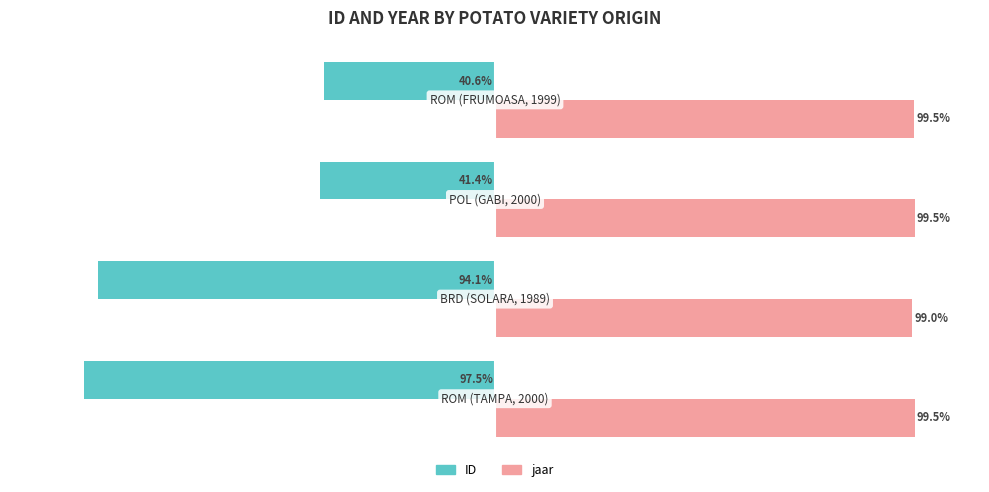

Which series has the largest total across all categories?

jaar